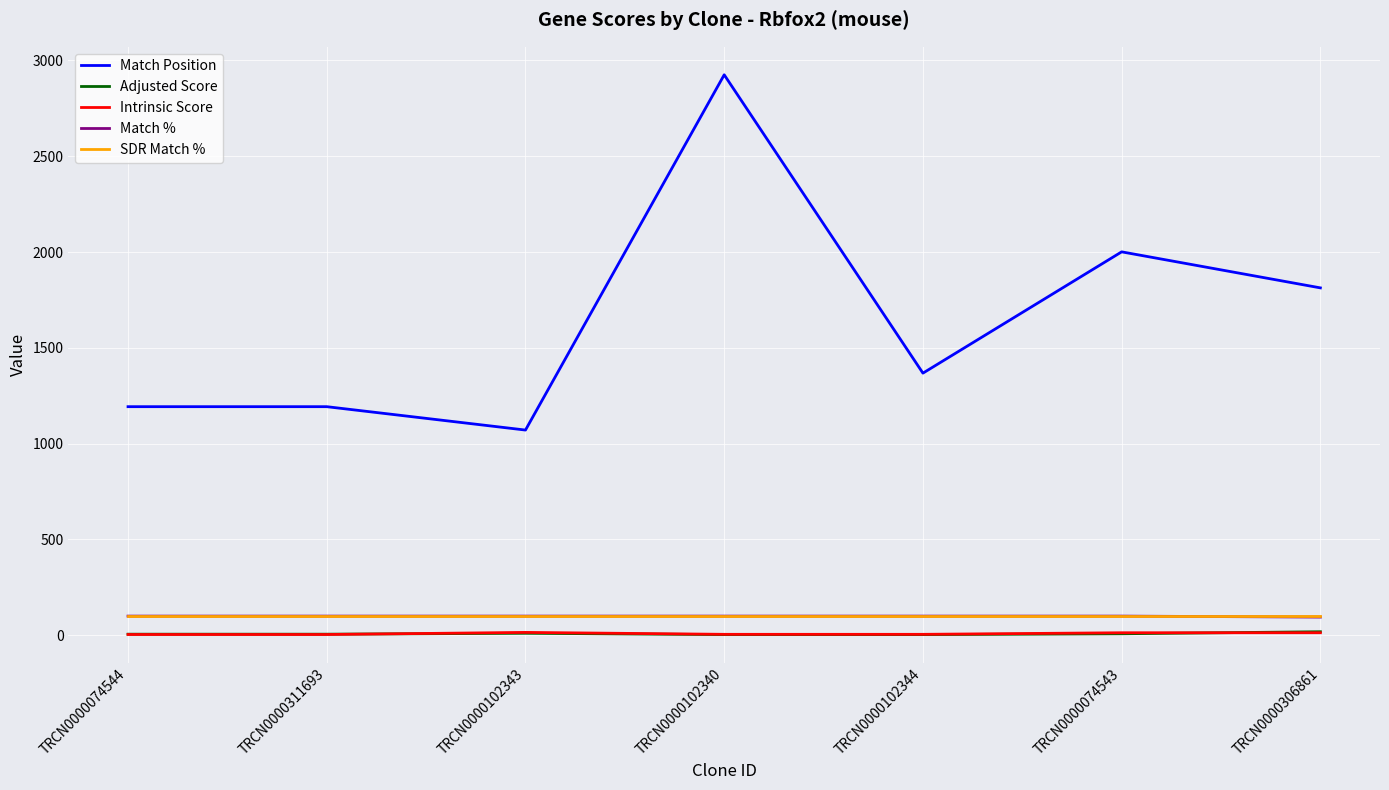

True or false: Match % and Match Position intersect in this chart.

False